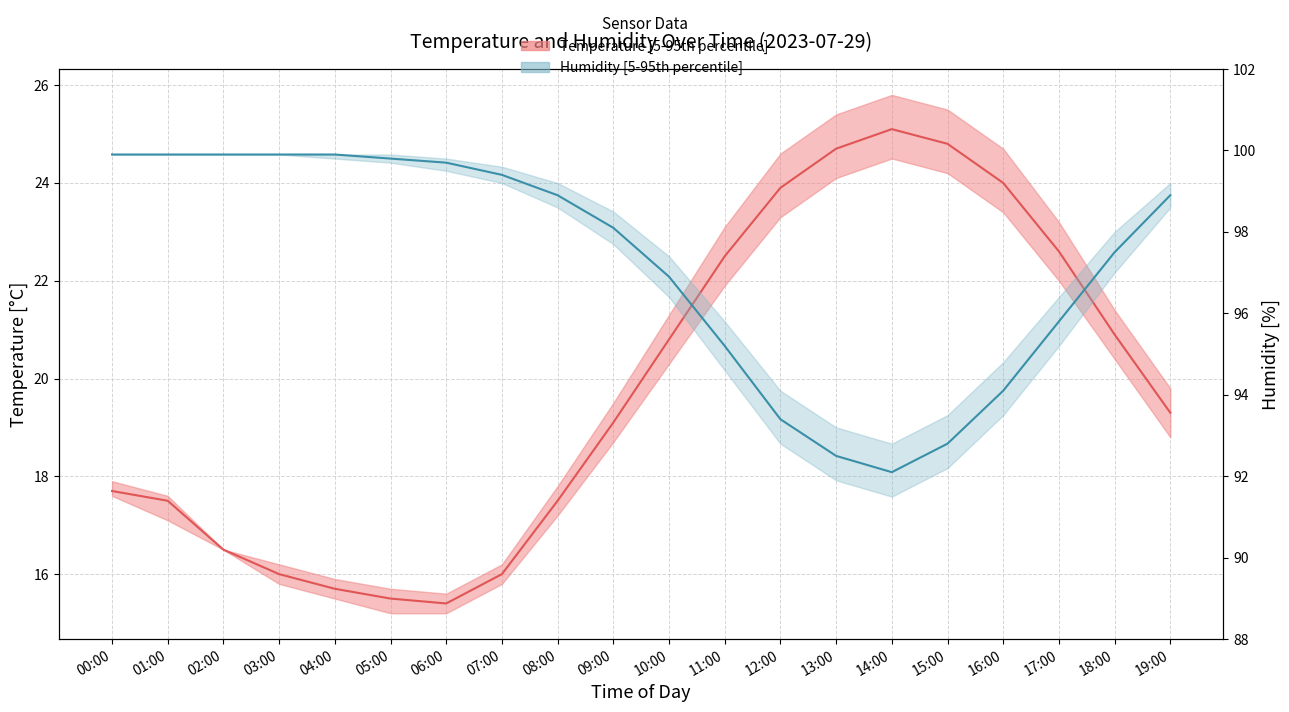

Reading left to right, what are all the values shown in this chart?

Temperature median: 00:00=17.7	01:00=17.5	02:00=16.5	03:00=16.0	04:00=15.7	05:00=15.5	06:00=15.4	07:00=16.0	08:00=17.5	09:00=19.1	10:00=20.8	11:00=22.5	12:00=23.9	13:00=24.7	14:00=25.1	15:00=24.8	16:00=24.0	17:00=22.6	18:00=20.9	19:00=19.3
Humidity median: 00:00=99.9	01:00=99.9	02:00=99.9	03:00=99.9	04:00=99.9	05:00=99.8	06:00=99.7	07:00=99.4	08:00=98.9	09:00=98.1	10:00=96.9	11:00=95.2	12:00=93.4	13:00=92.5	14:00=92.1	15:00=92.8	16:00=94.1	17:00=95.8	18:00=97.5	19:00=98.9